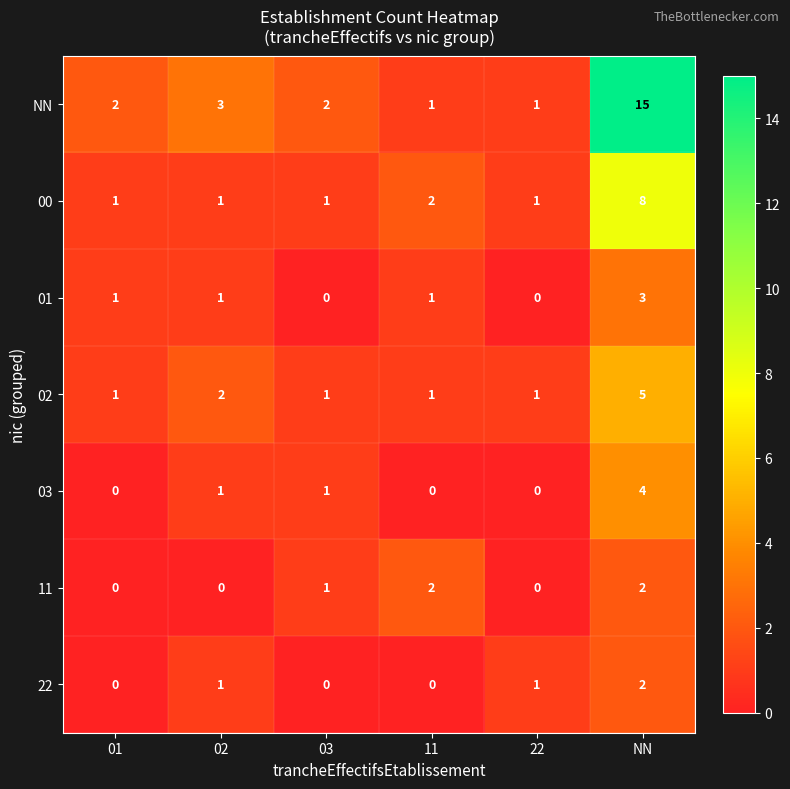

Between 02 and NN, which series saw the biggest shift?

NN